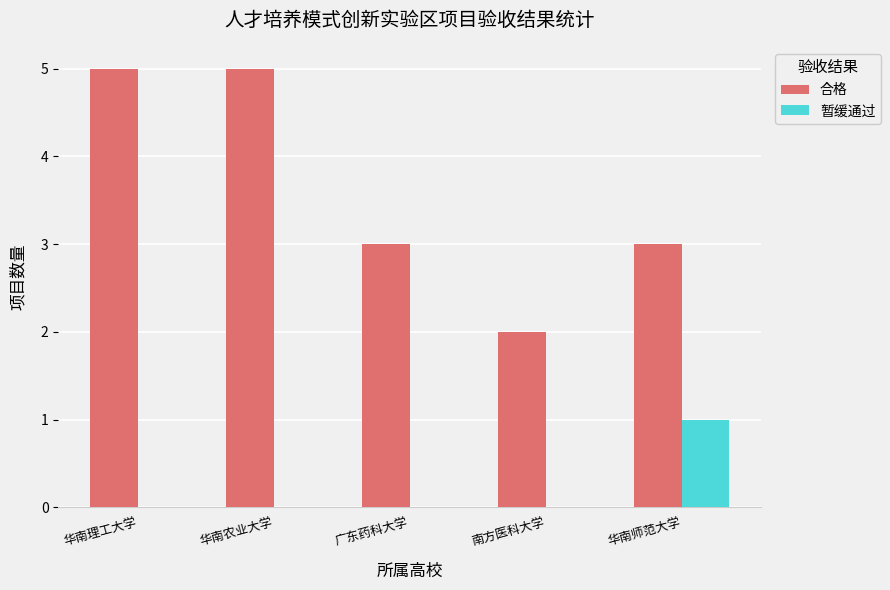

The 合格 series shows 2 at 华南师范大学. True or false?

False